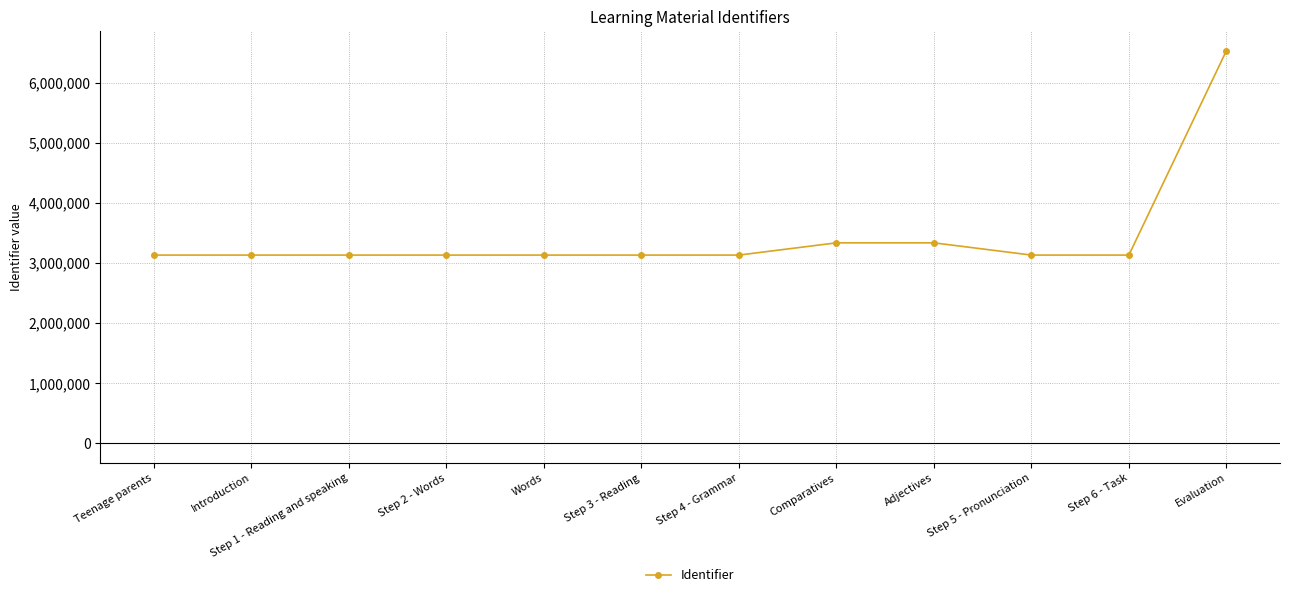

What is the ratio of the value at Step 3 - Reading to the value at Step 1 - Reading and speaking?

1.0